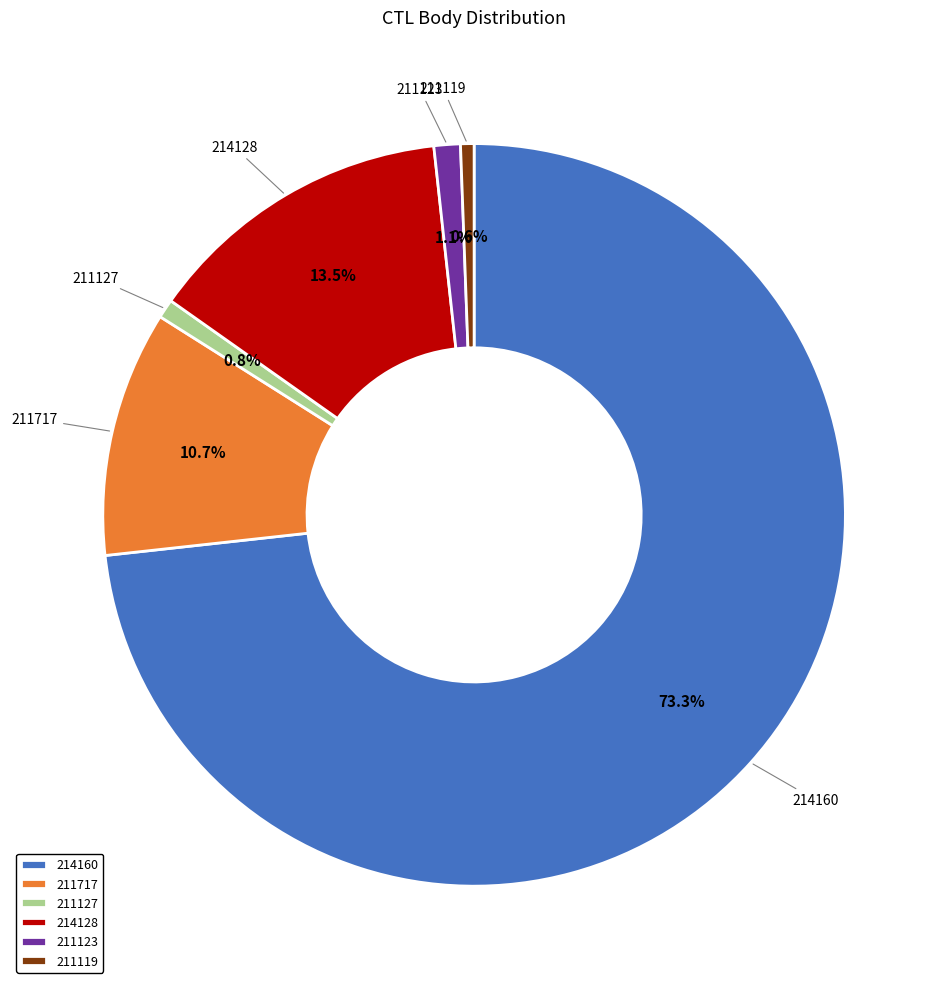

Which category has the biggest portion of the pie?

214160